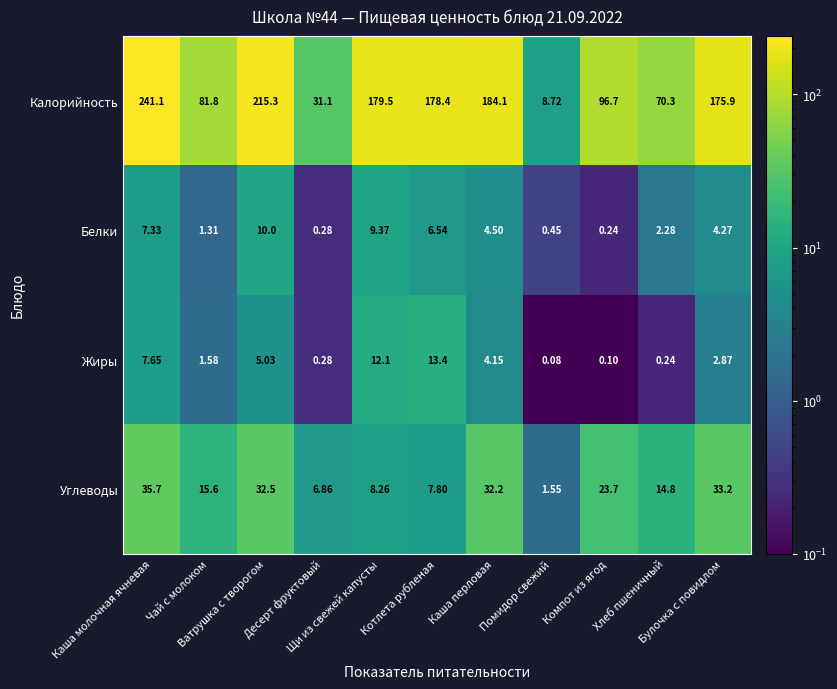

Which series changed the most between Чай с молоком and Компот из ягод?

Калорийность